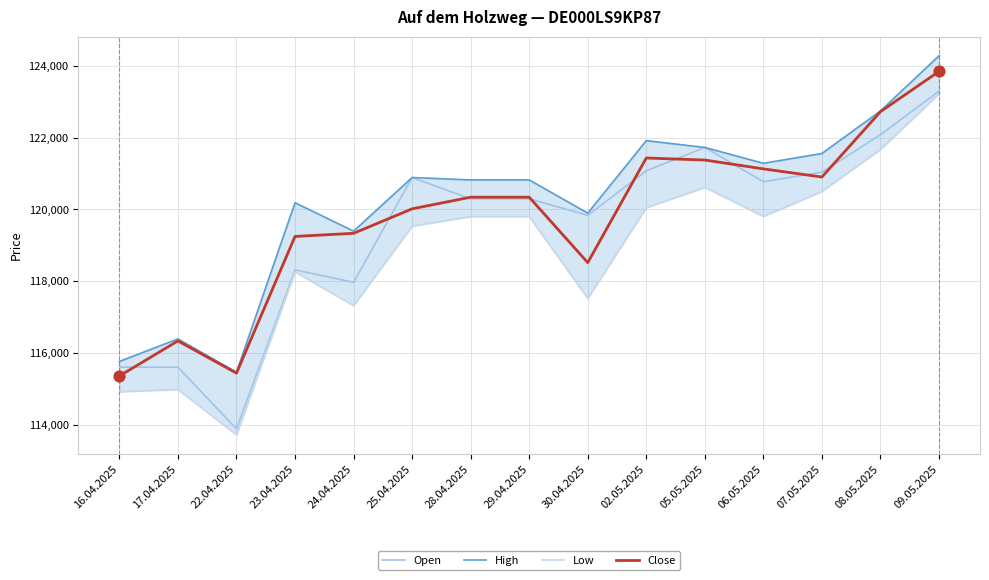

What is the total value across all series at 28.04.2025?

481265